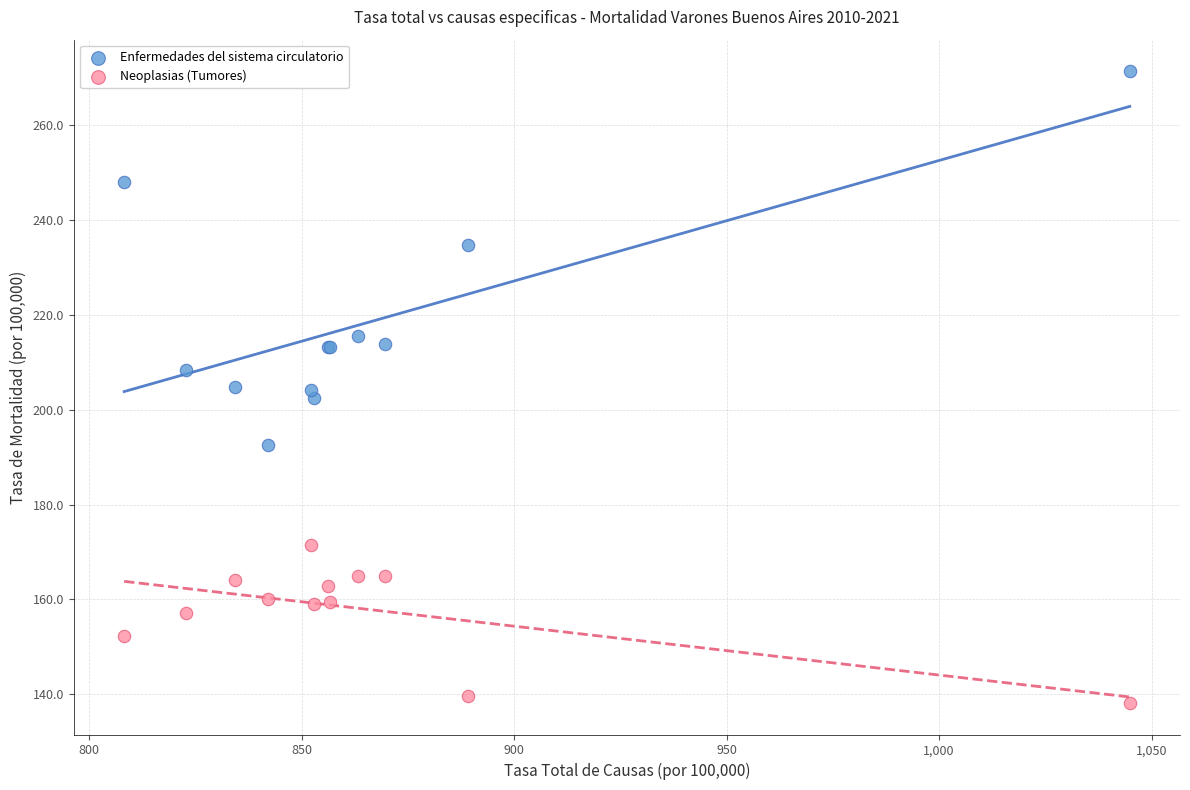

Which series contains the highest Y value?

Enfermedades del sistema circulatorio